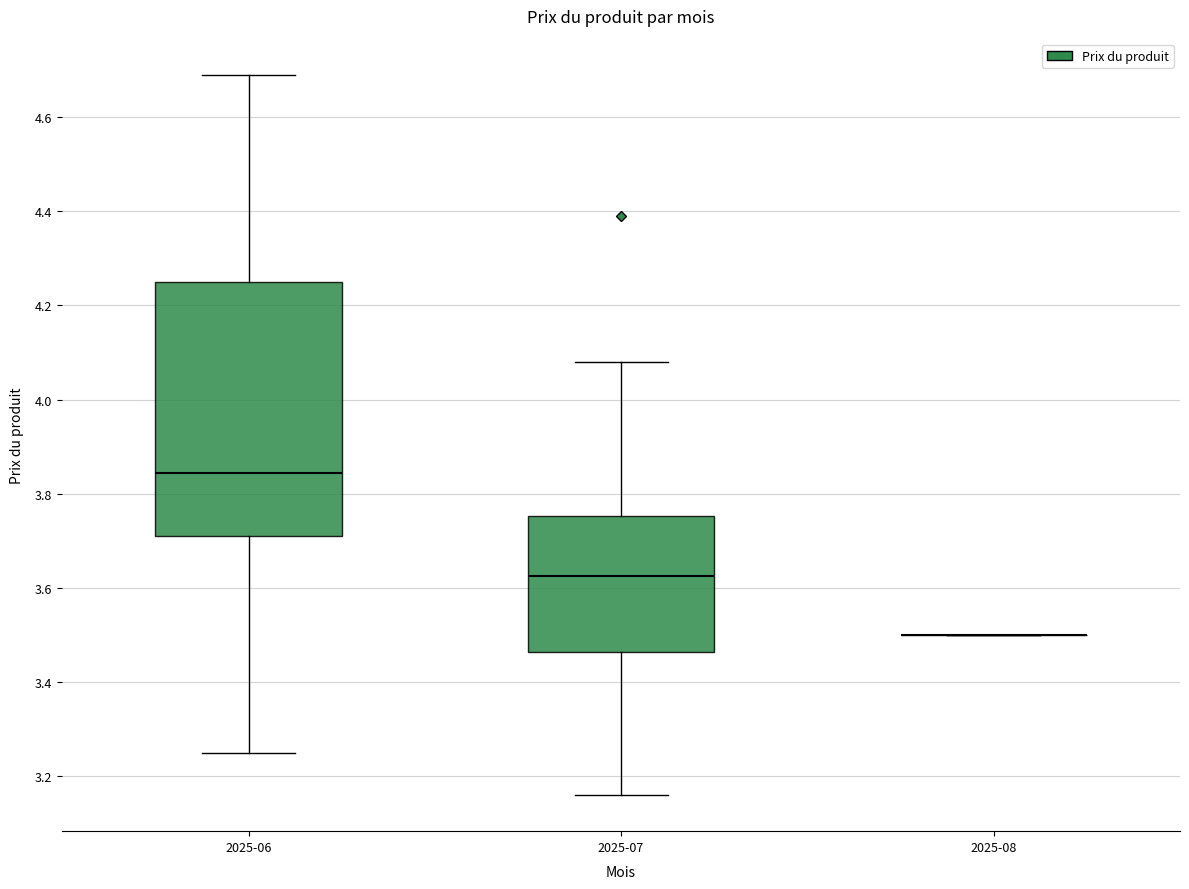

Reading left to right, transcribe this box plot: for each box, give where its median line is, the range the box spans, and where its two whiskers end, as read against the y-axis. The values are not printed on the chart, so give them approximately, as read against the axis.

2025-06: median 3.84, box 3.72 to 4.26, whiskers 3.26 to 4.70
2025-07: median 3.62, box 3.46 to 3.76, whiskers 3.16 to 4.08
2025-08: box collapsed to a line at 3.50, whiskers 3.50 to 3.50